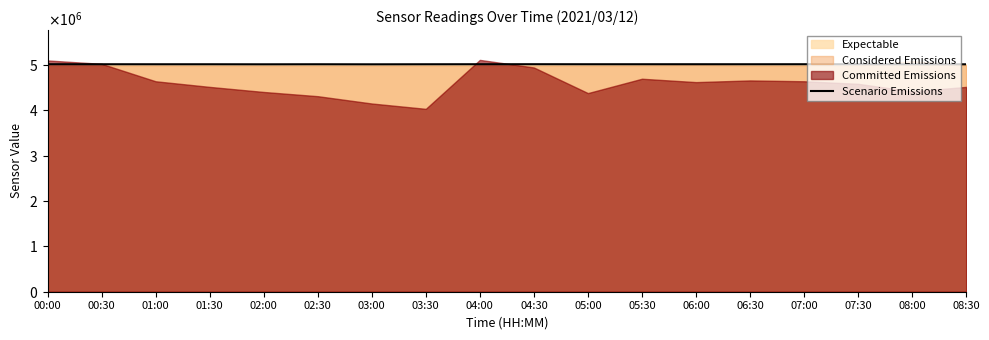

True or false: there are more than 2 points higher than both neighbors.

True